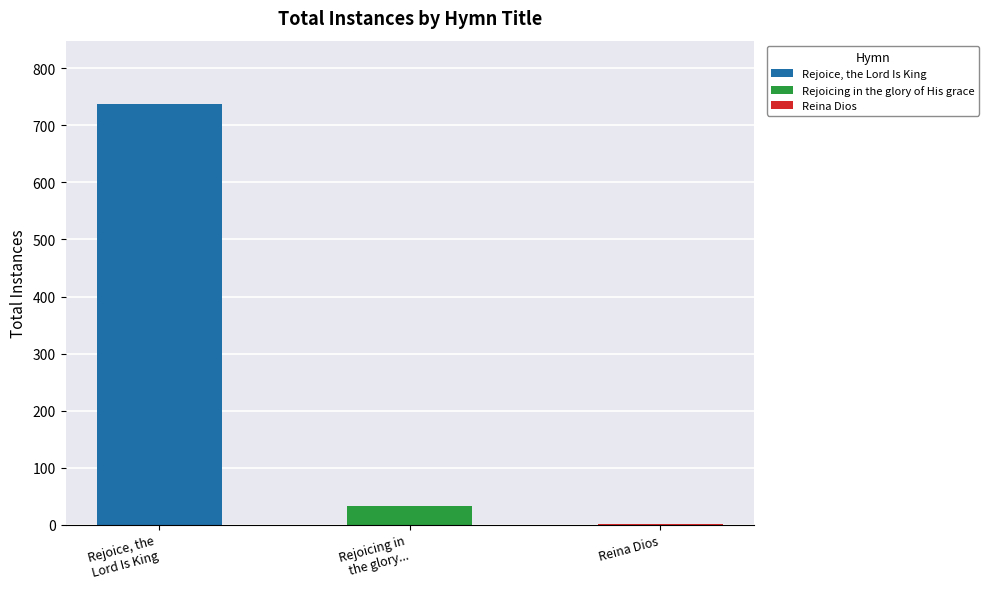

What is the approximate value at Reina Dios?

1